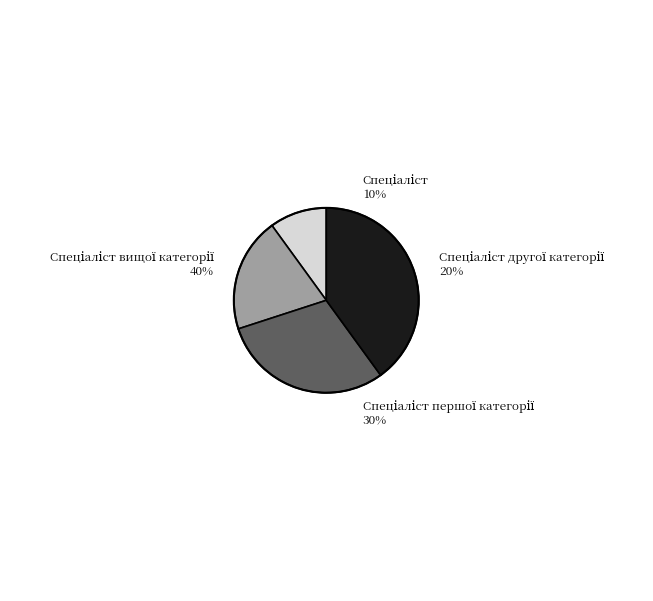

True or false: Спеціаліст accounts for 20% of the total.

False